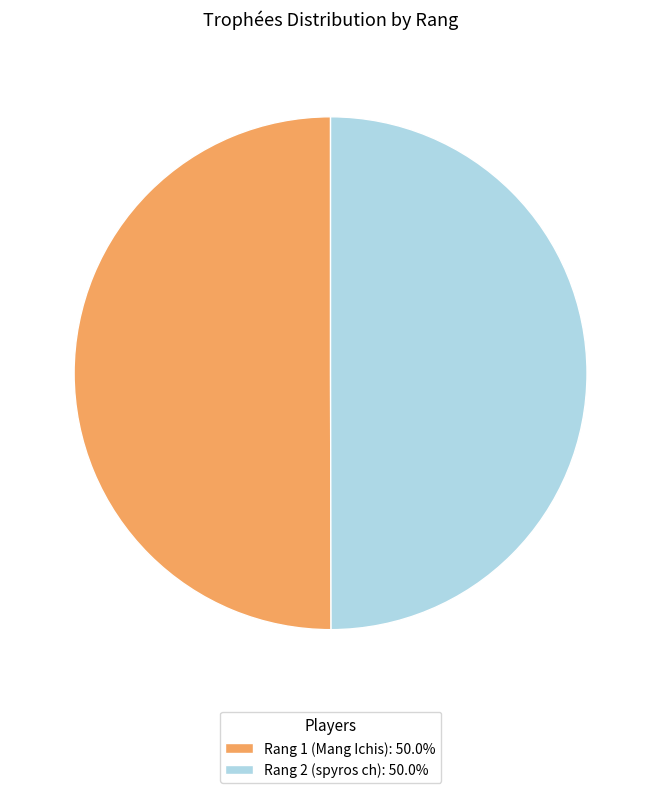

Is the sum of Rang 2 (spyros ch): 50.0% and Rang 1 (Mang Ichis): 50.0% greater than half?

Yes